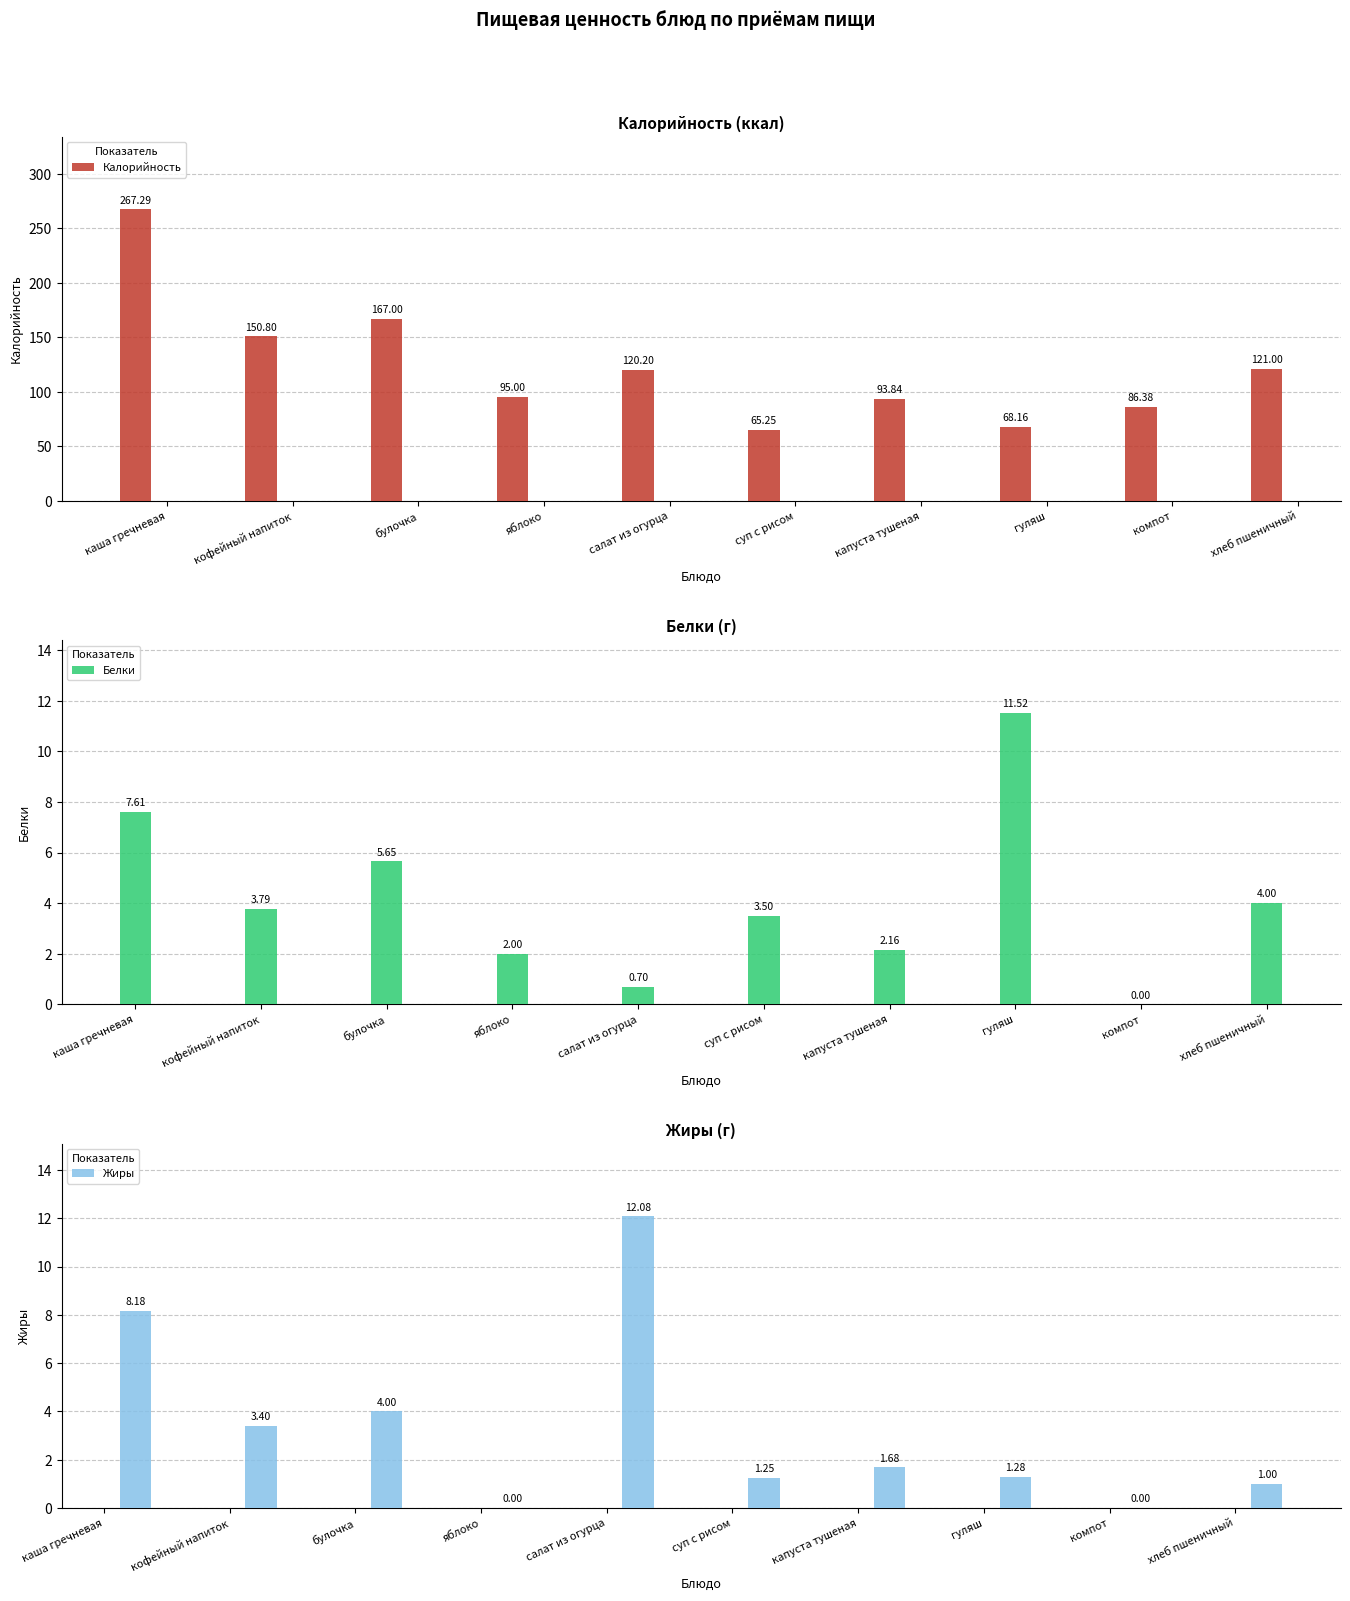

What is the sum of the Белки values at компот and капуста тушеная?

2.2